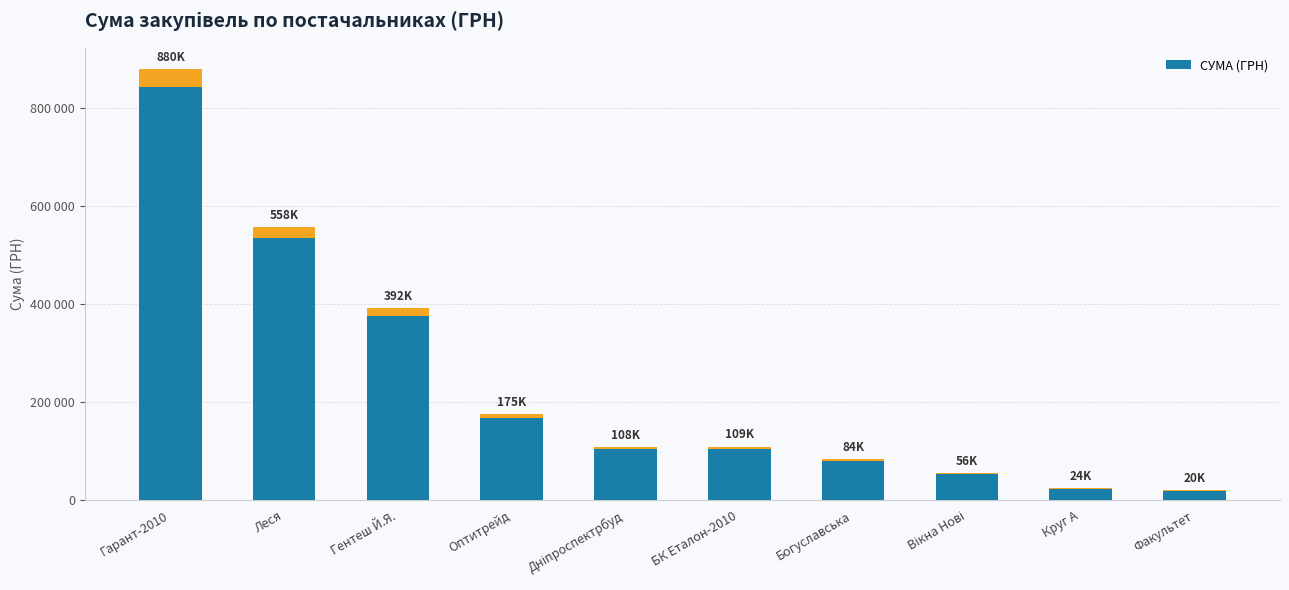

List the labels in order of value, largest first.

Гарант-2010, Леся, Гентеш Й.Я., Оптитрейд, БК Еталон-2010, Дніпроспектрбуд, Богуславська, Вікна Нові, Круг А, Факультет